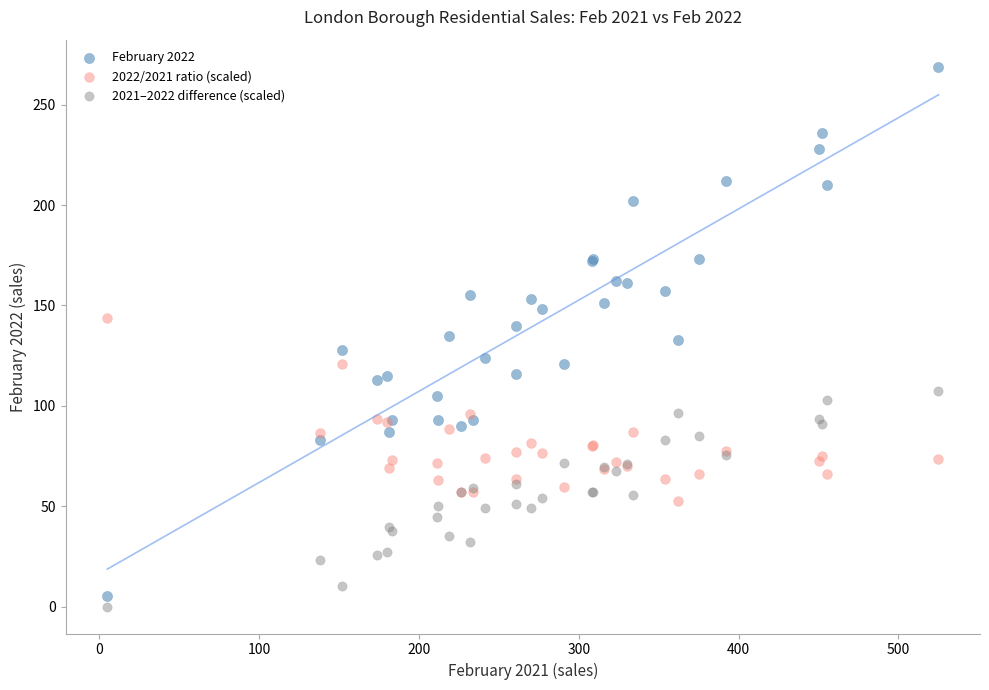

Which series contains the highest Y value?

February 2022